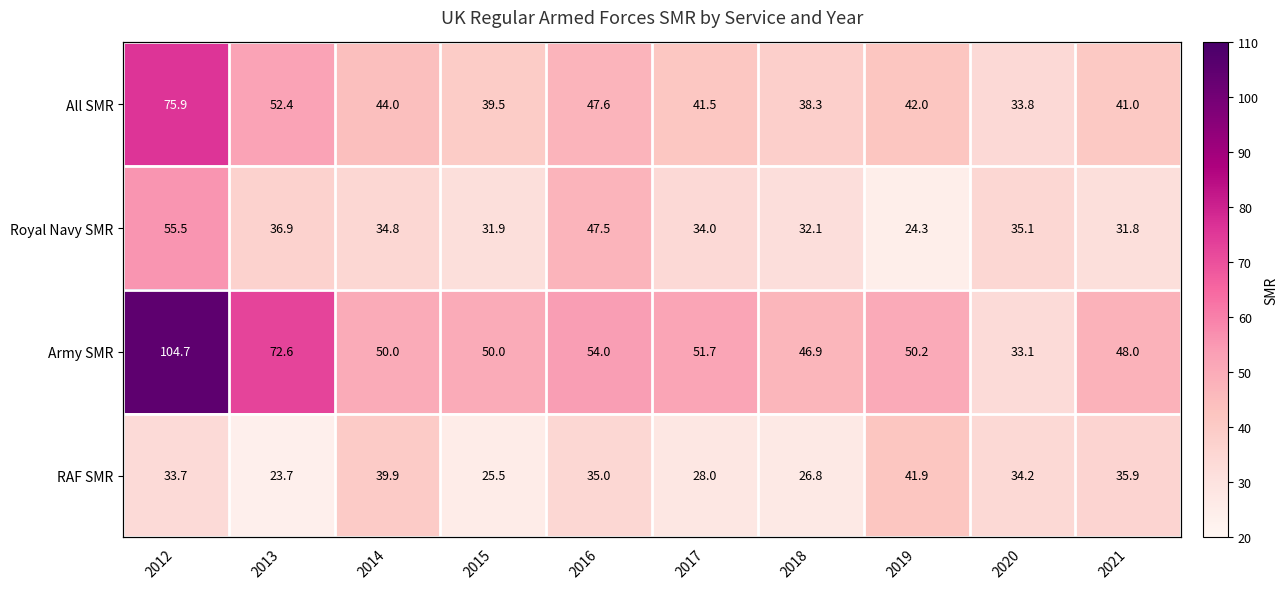

How many data points does each series have?

10